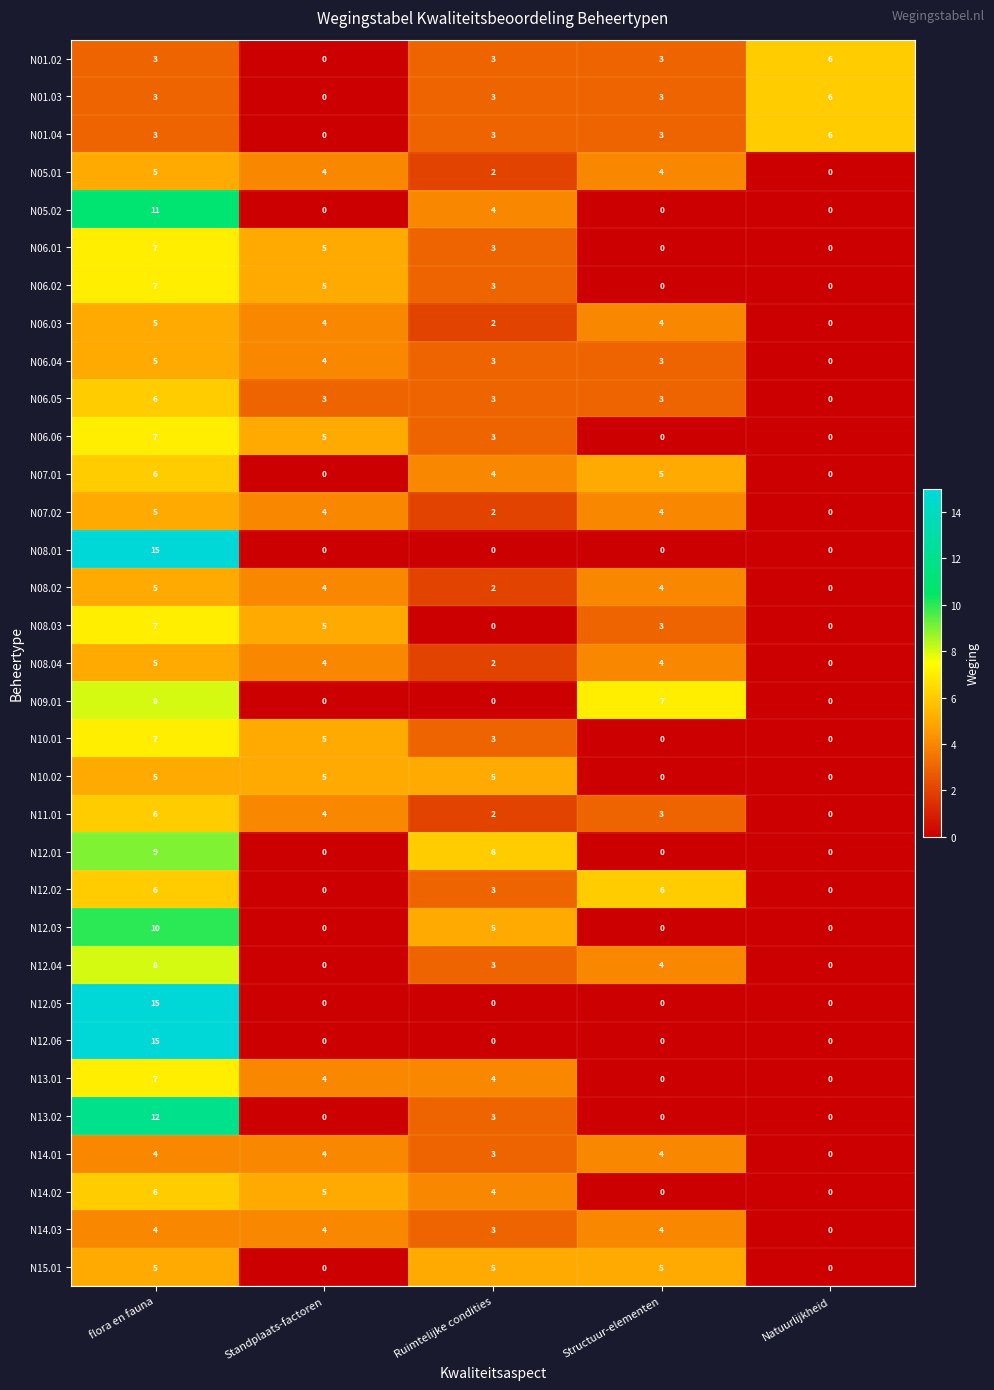

What is the difference between the second highest and second lowest values in the N14.02 series?

5